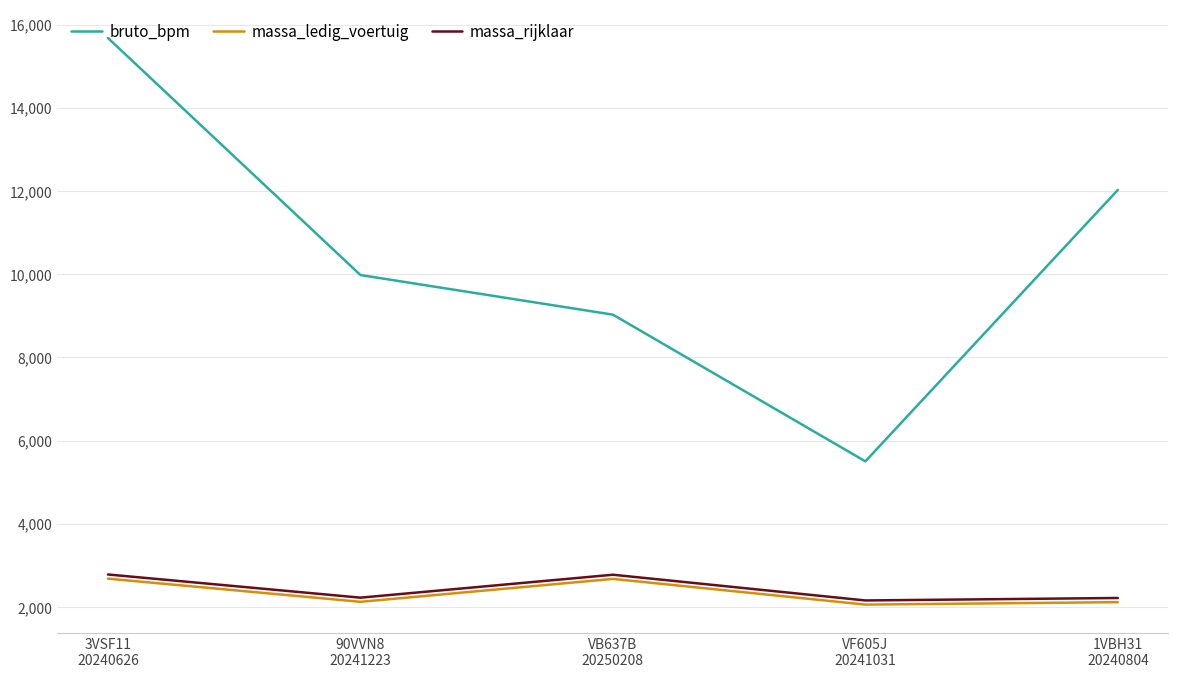

What is the difference between the maximum and minimum values in the massa_ledig_voertuig series?

624